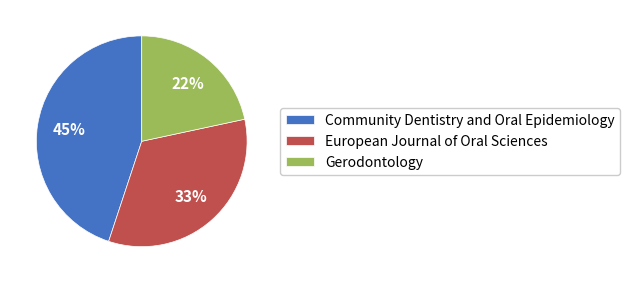

How many segments does this pie chart have?

3